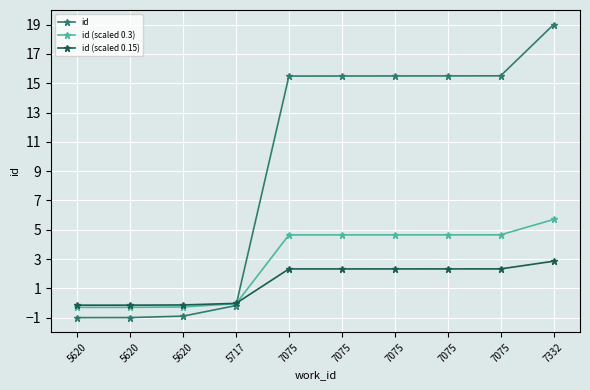

At 7075, list the series in order from largest to smallest.

id, id (scaled 0.3), id (scaled 0.15)